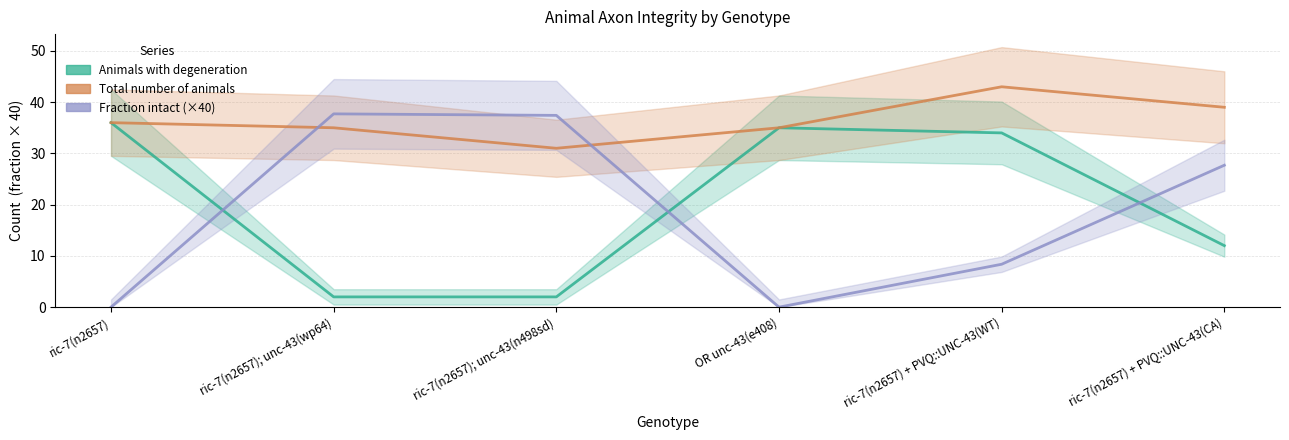

True or false: Fraction of animals with two intact axons has a value of 15.5 at ric-7(n2657) + PVQ::UNC-43(CA).

False